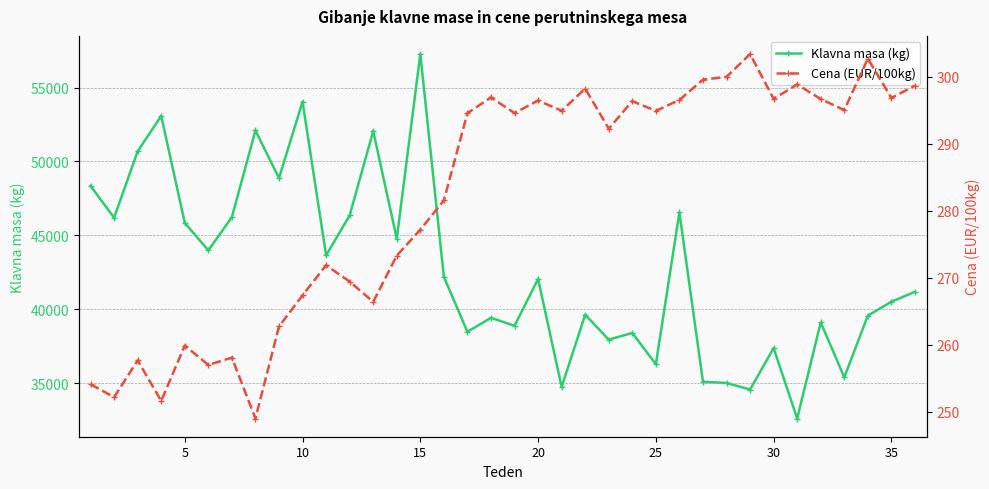

What is the value of the Klavna masa (kg) point at the 21st from the left?

45844.0